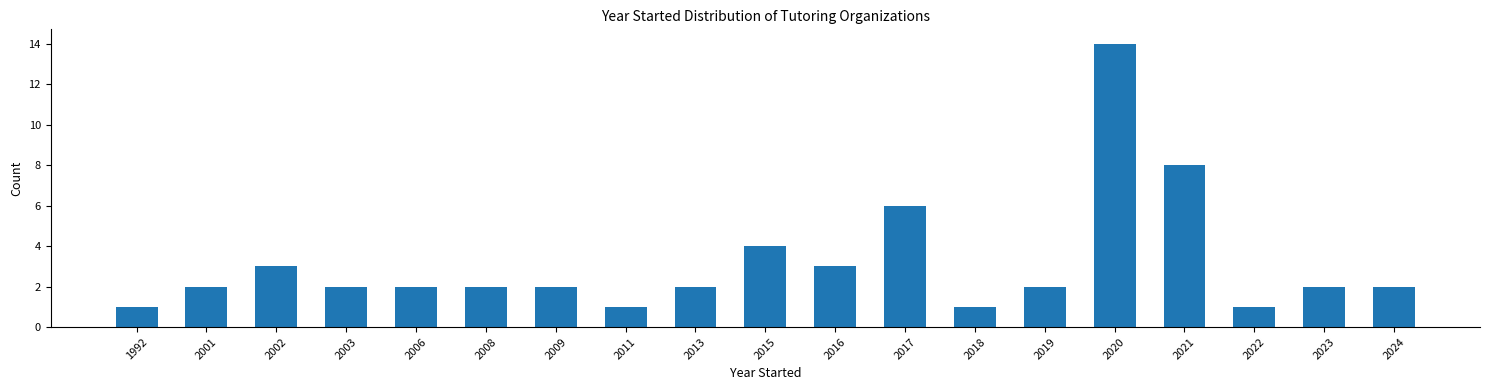

Reading left to right, transcribe all the data shown in this chart.

1	2	3	2	2	2	2	1	2	4	3	6	1	2	14	8	1	2	2